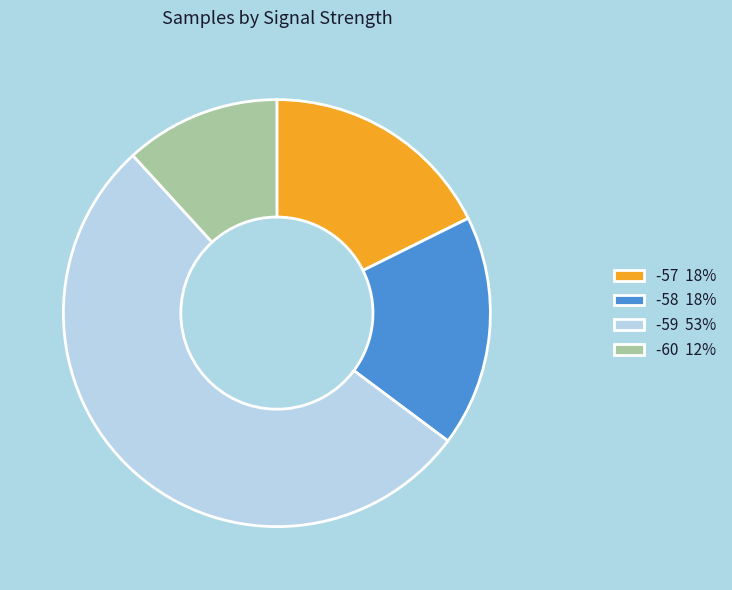

The -57 slice represents 26% of the pie. True or false?

False